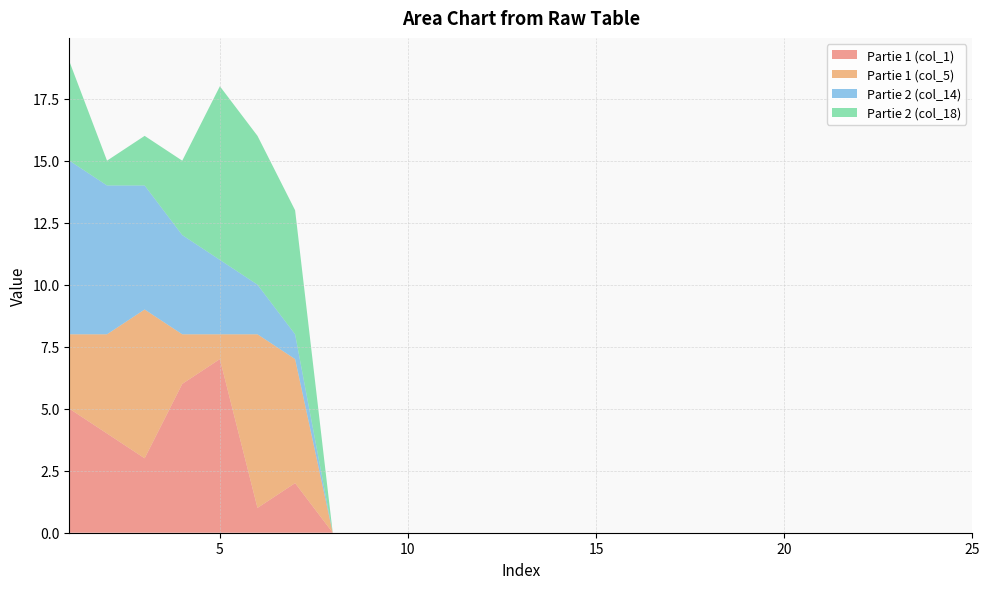

Reading left to right, list all the values displayed in this chart.

Partie 1 (col_1): 1=5	2=4	3=3	4=6	5=7	6=1	7=2	8=0	9=0	10=0	11=0	12=0	13=0	14=0	15=0	16=0	17=0	18=0	19=0	20=0	21=0	22=0	23=0	24=0	25=0
Partie 1 (col_5): 1=3	2=4	3=6	4=2	5=1	6=7	7=5	8=0	9=0	10=0	11=0	12=0	13=0	14=0	15=0	16=0	17=0	18=0	19=0	20=0	21=0	22=0	23=0	24=0	25=0
Partie 2 (col_14): 1=7	2=6	3=5	4=4	5=3	6=2	7=1	8=0	9=0	10=0	11=0	12=0	13=0	14=0	15=0	16=0	17=0	18=0	19=0	20=0	21=0	22=0	23=0	24=0	25=0
Partie 2 (col_18): 1=4	2=1	3=2	4=3	5=7	6=6	7=5	8=0	9=0	10=0	11=0	12=0	13=0	14=0	15=0	16=0	17=0	18=0	19=0	20=0	21=0	22=0	23=0	24=0	25=0